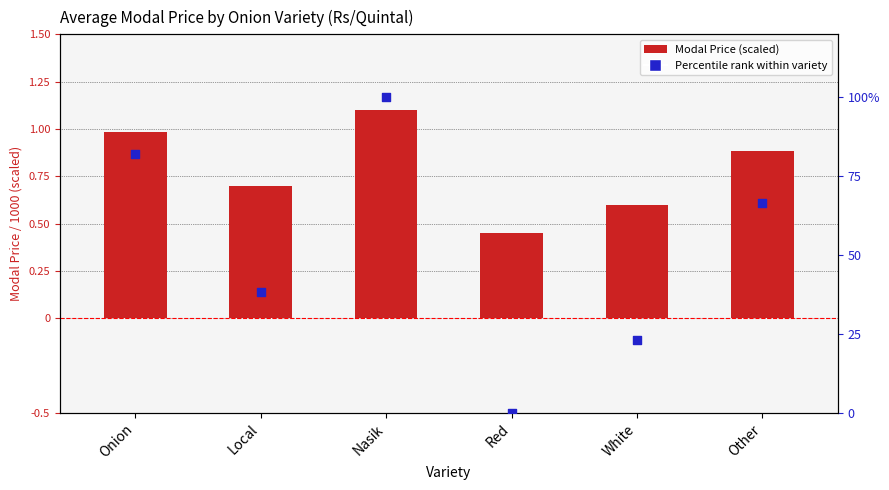

Which series contains the highest Y value?

Percentile rank